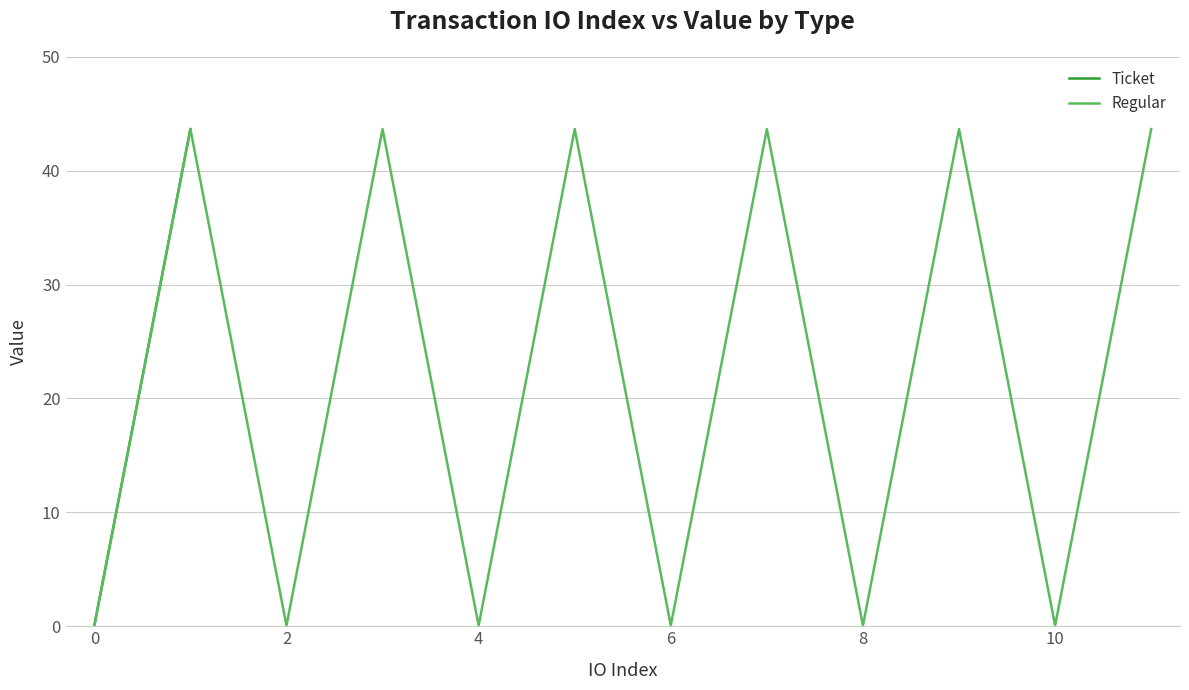

How many data points in Regular are above 43?

6